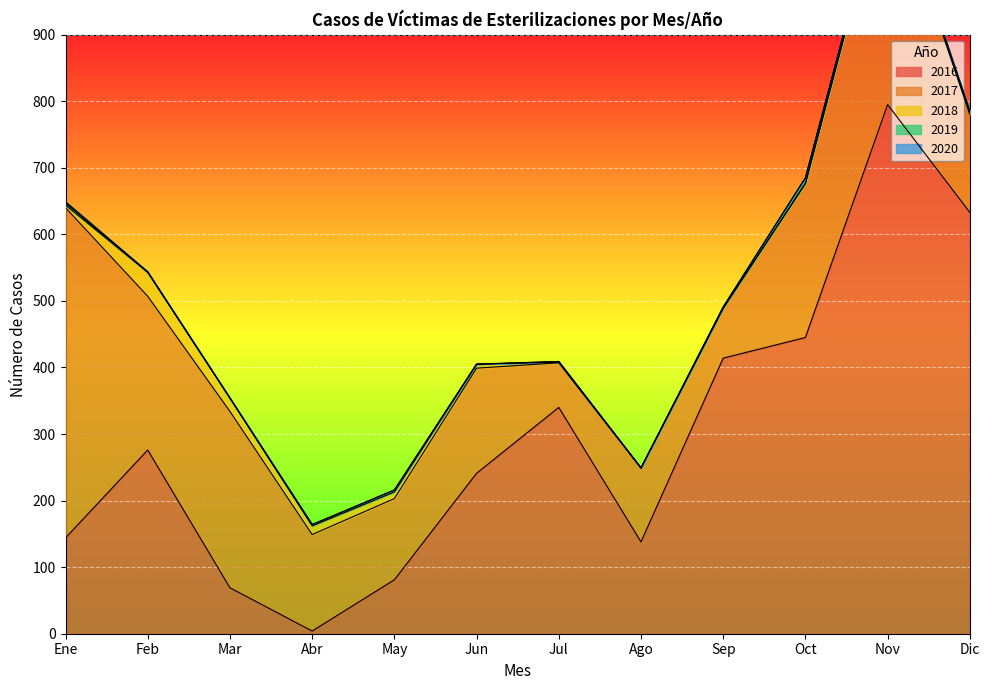

At which category does 2016 reach its first local peak?

Feb